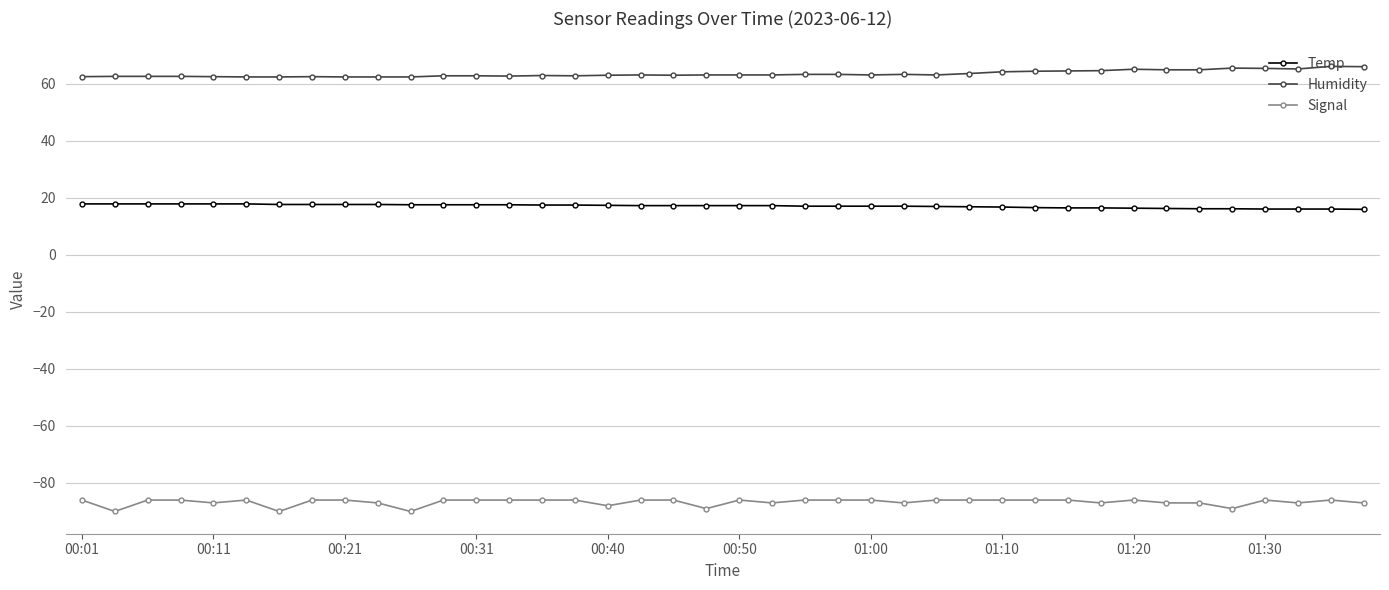

True or false: Humidity and Signal intersect in this chart.

False